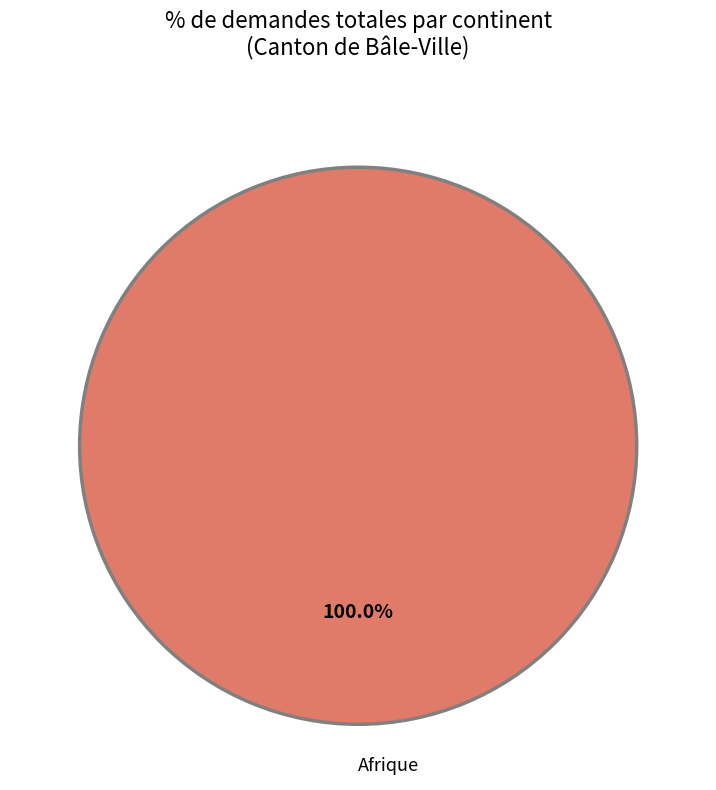

Does any single category account for the majority?

Yes